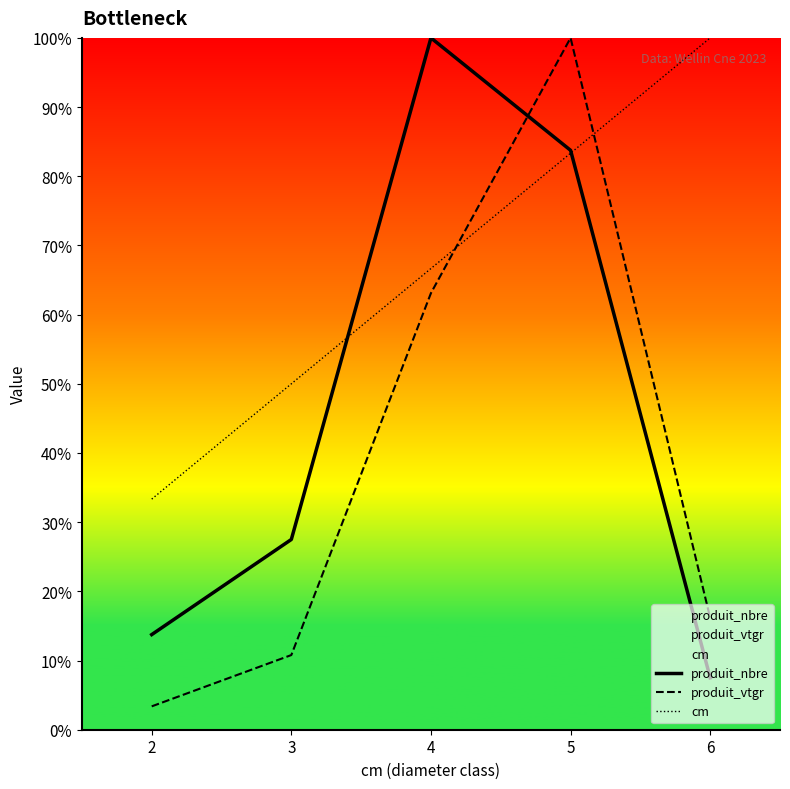

Between which two adjacent categories do cm and produit_vtgr first intersect?

4 and 5